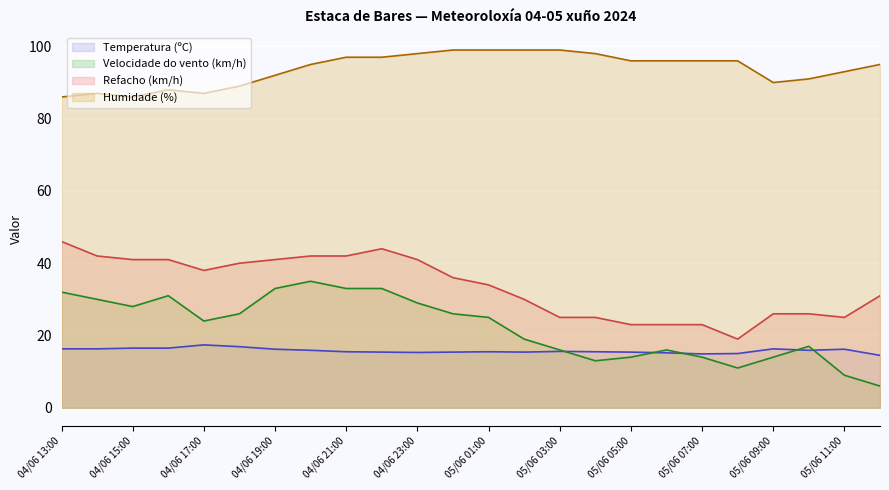

At which category is the sum across all series the highest?

04/06 22:00